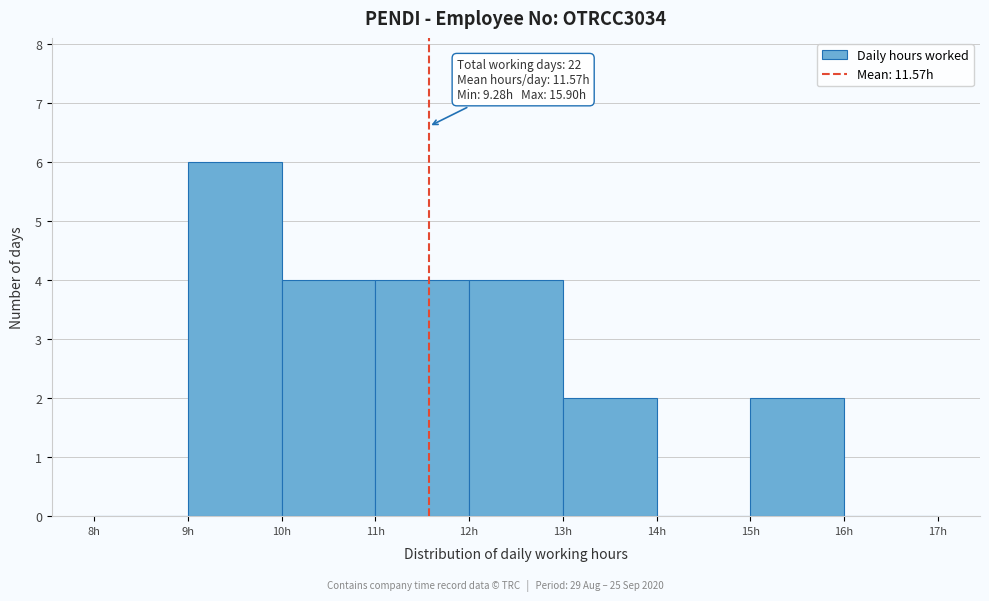

Which range on the x-axis has the tallest bar?

9 to 10